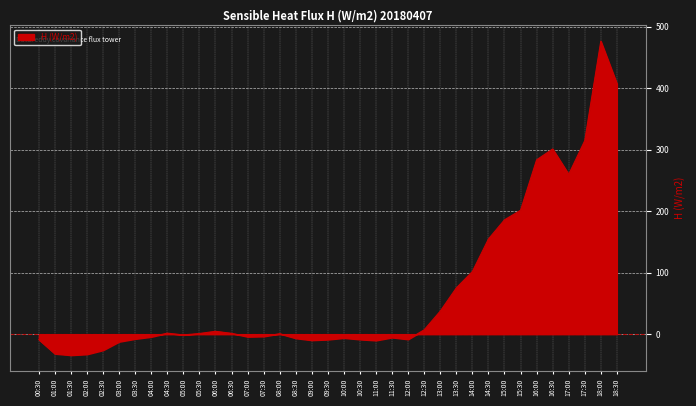

What is the smallest value displayed?

-34.1